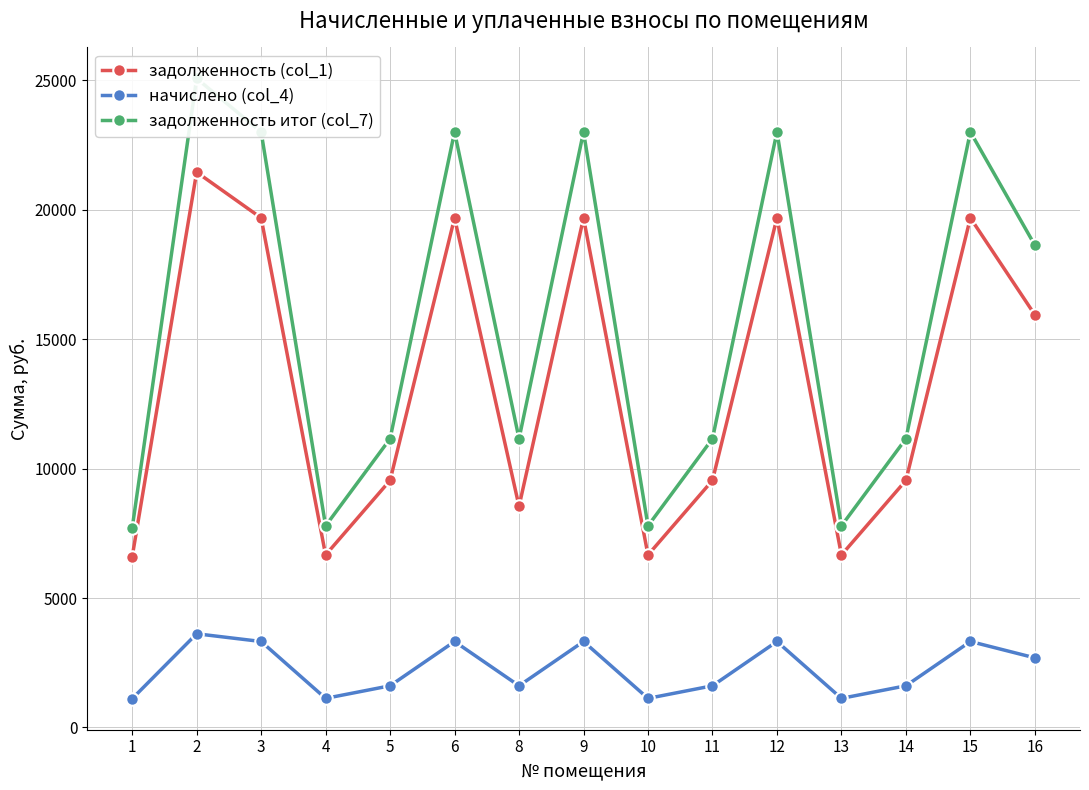

Reading right to left, extract all data points from this chart.

задолженность (col_1): 15936.0	19680.0	9542.4	6662.4	19680.0	9542.4	6662.4	19680.0	8542.4	19680.0	9542.4	6662.4	19680.0	21446.4	6585.6
начислено (col_4): 2689.2	3321.0	1610.3	1124.3	3321.0	1610.3	1124.3	3321.0	1610.3	3321.0	1610.3	1124.3	3321.0	3619.1	1111.3
задолженность итог (col_7): 18625.2	23001.0	11152.7	7786.7	23001.0	11152.7	7786.7	23001.0	11152.7	23001.0	11152.7	7786.7	23001.0	25065.5	7696.9